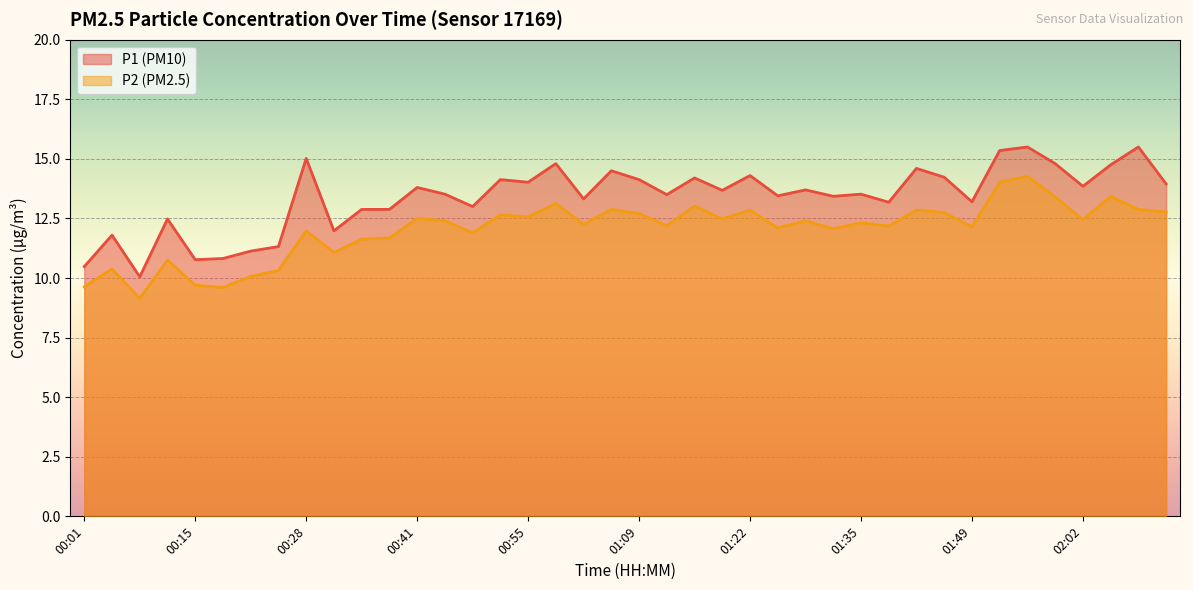

Does the chart display data point markers on the line(s)?

No